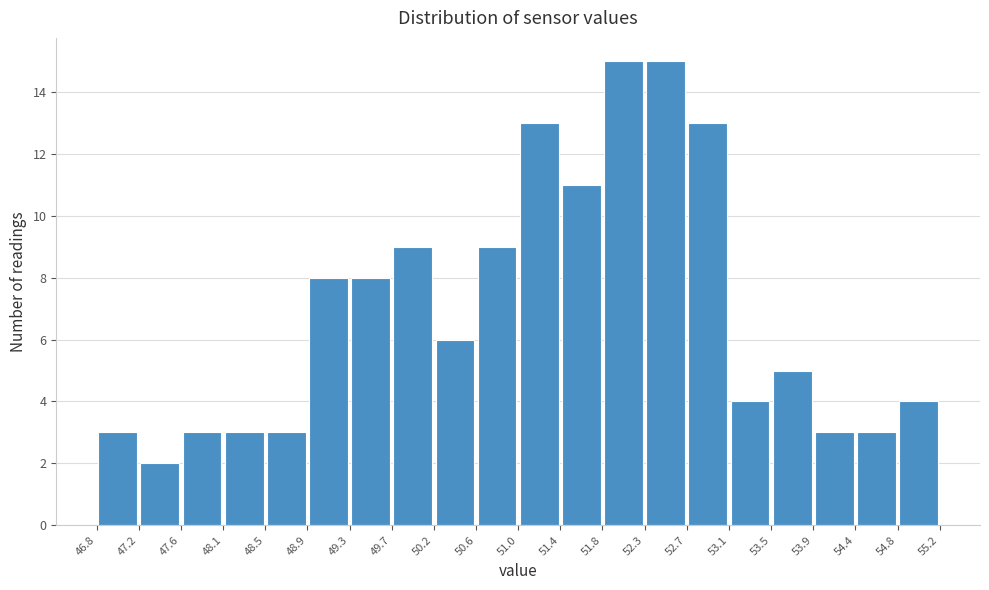

Reading left to right, transcribe this chart: for each bar, give the range it covers on the x-axis and its height. The values are not printed on the chart, so give them approximately, as read against the axis.

46.8 to 47.2: 3
47.2 to 47.6: 2
47.6 to 48.1: 3
48.1 to 48.5: 3
48.5 to 48.9: 3
48.9 to 49.3: 8
49.3 to 49.7: 8
49.7 to 50.2: 9
50.2 to 50.6: 6
50.6 to 51.0: 9
51.0 to 51.4: 13
51.4 to 51.8: 11
51.8 to 52.3: 15
52.3 to 52.7: 15
52.7 to 53.1: 13
53.1 to 53.5: 4
53.5 to 53.9: 5
53.9 to 54.4: 3
54.4 to 54.8: 3
54.8 to 55.2: 4